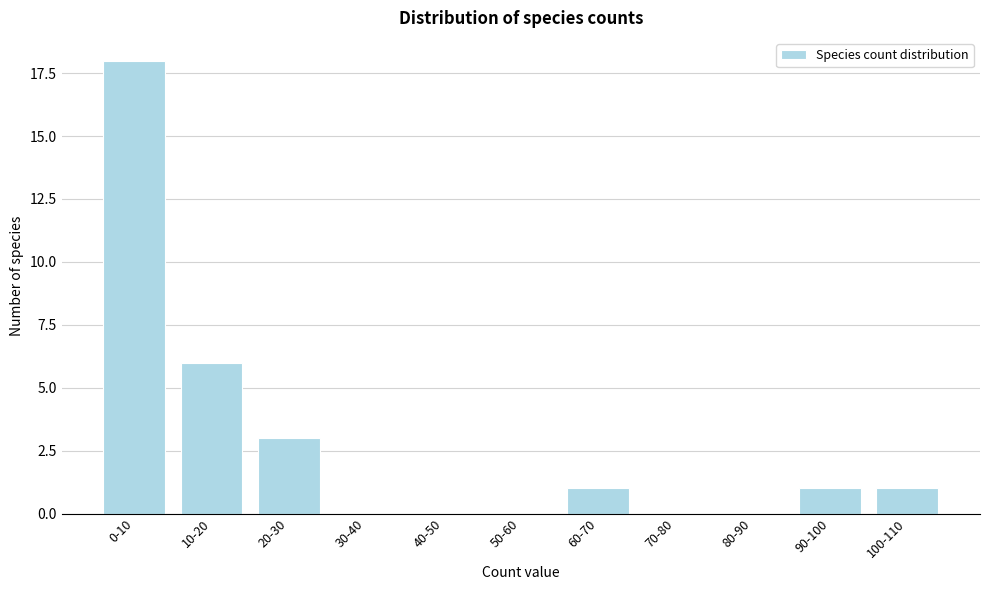

Reading left to right, what are all the values shown in this chart?

0-10=18	10-20=6	20-30=3	30-40=0	40-50=0	50-60=0	60-70=1	70-80=0	80-90=0	90-100=1	100-110=1